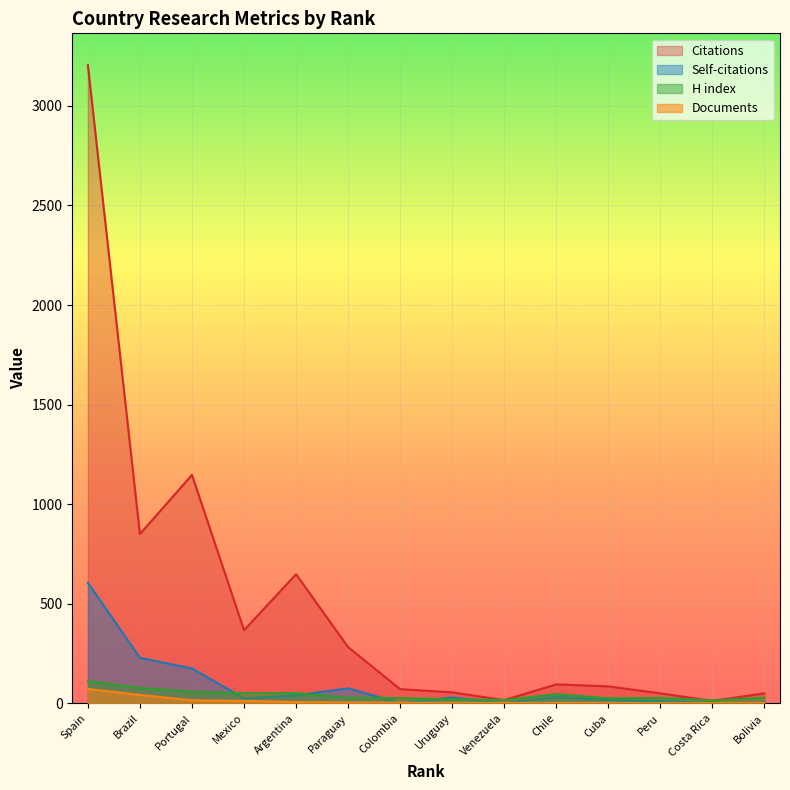

Which category has the highest value in the Citations series?

Spain